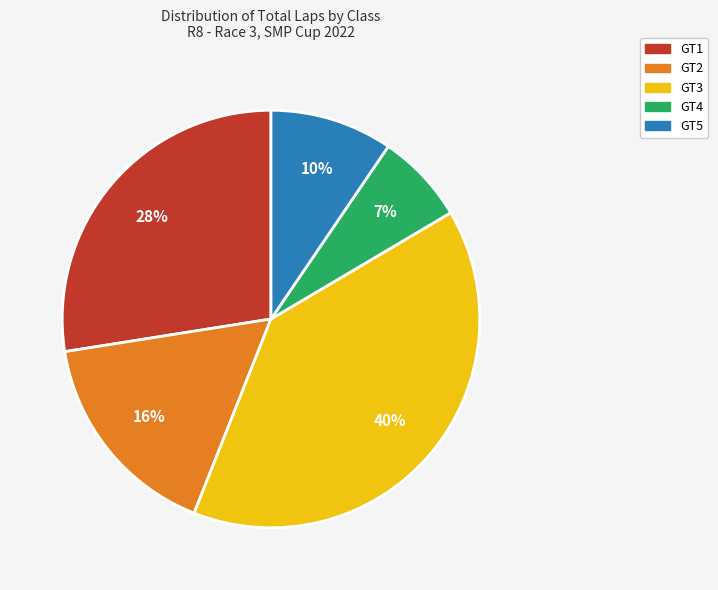

Which category has the biggest portion of the pie?

GT3